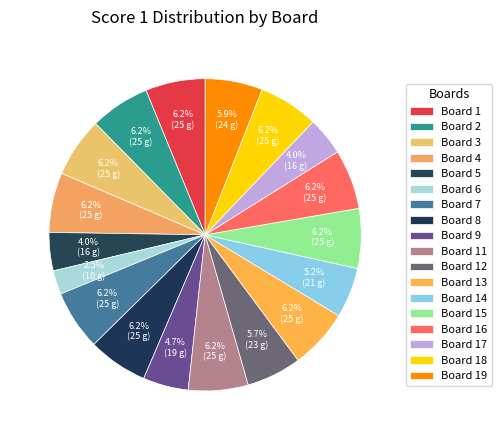

Does Board 11 represent more than half of the total?

No